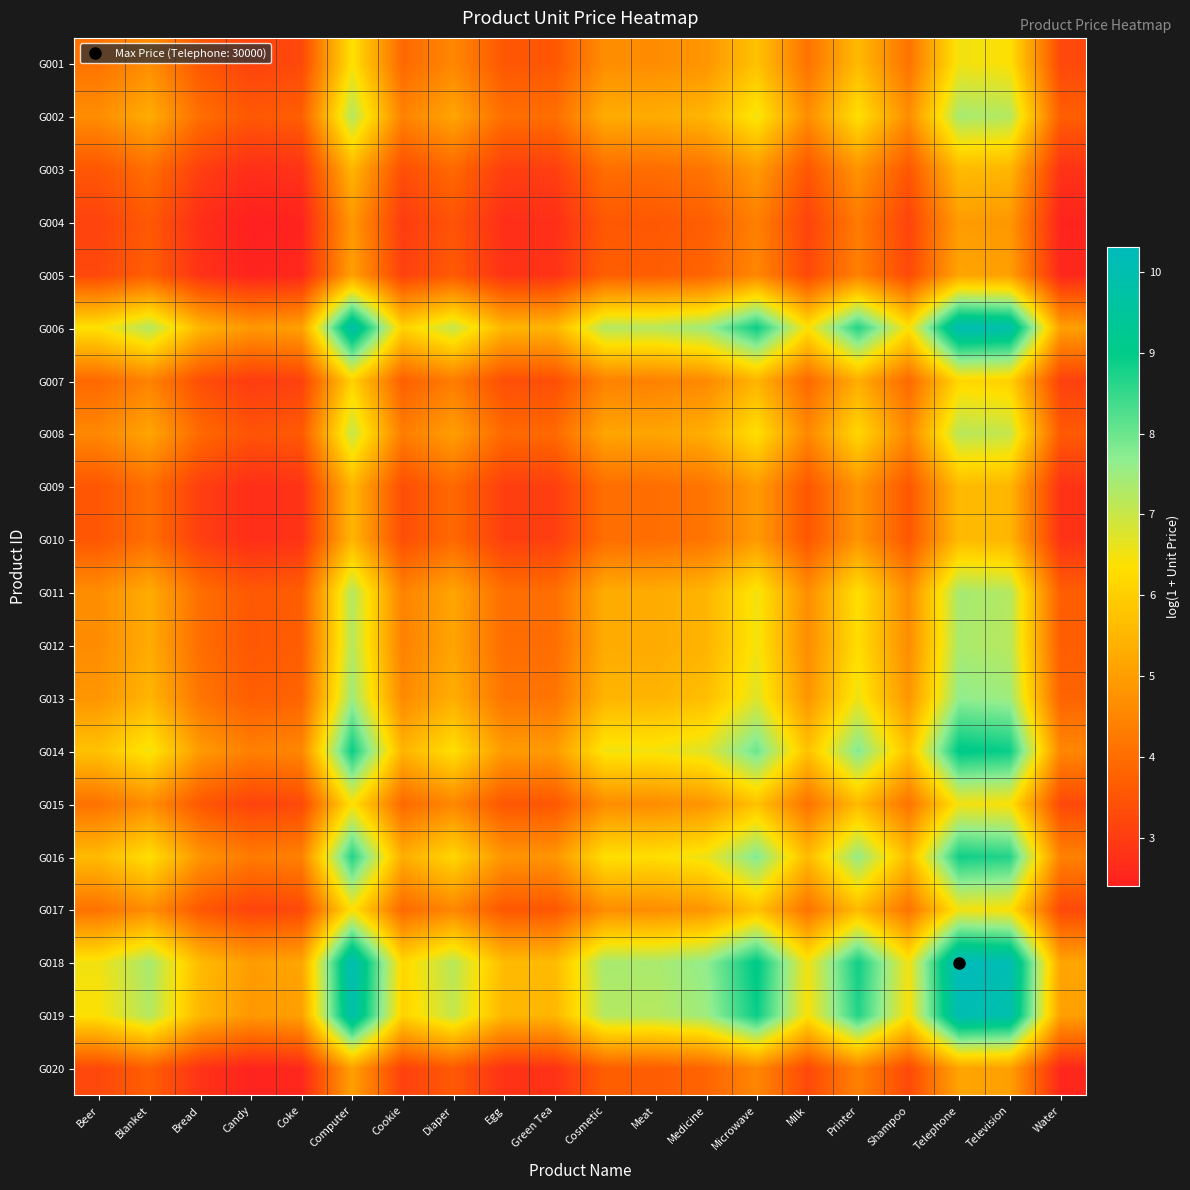

At how many categories does at least one series exceed 4?

20